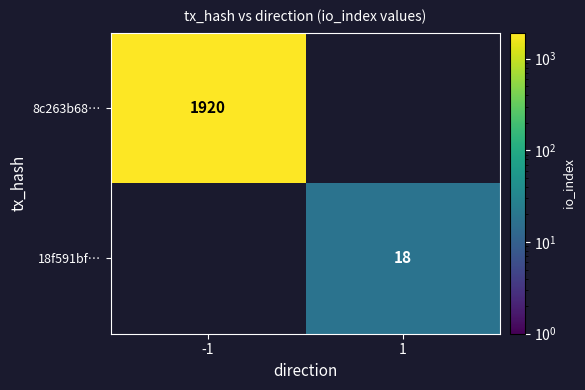

Is the value of 18f591bf… at 1 greater than the value of 8c263b68… at -1?

No